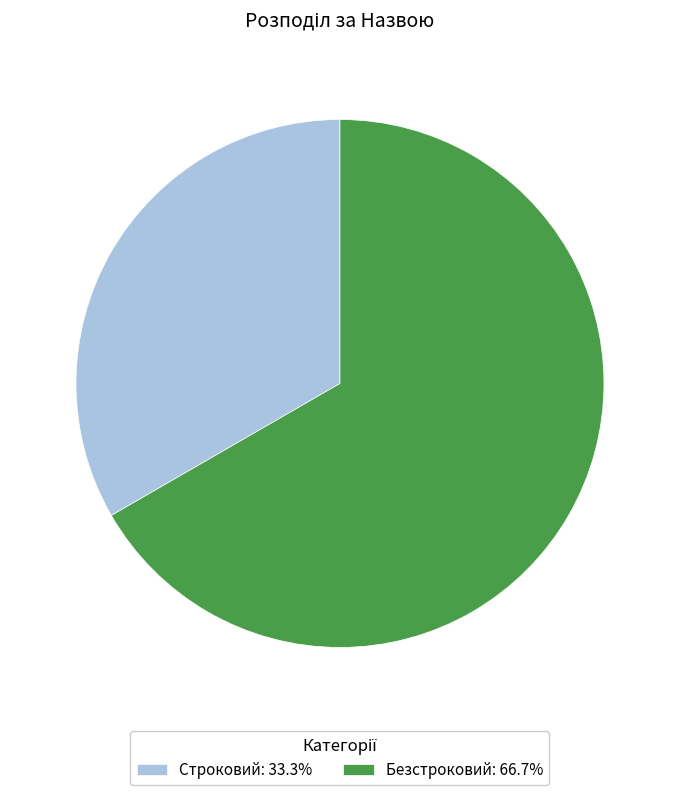

Approximately how many times larger is the value at Безстроковий compared to Строковий?

2.0